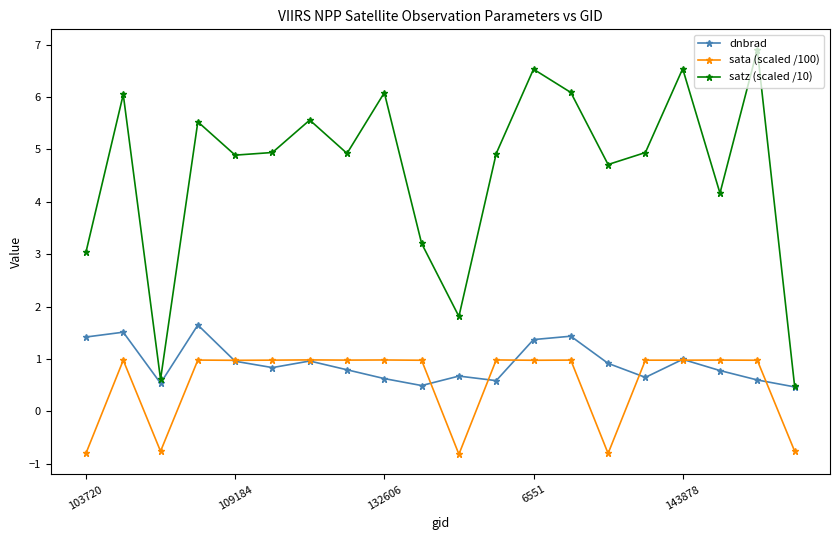

What is the maximum value for satz (scaled /10)?

6.9